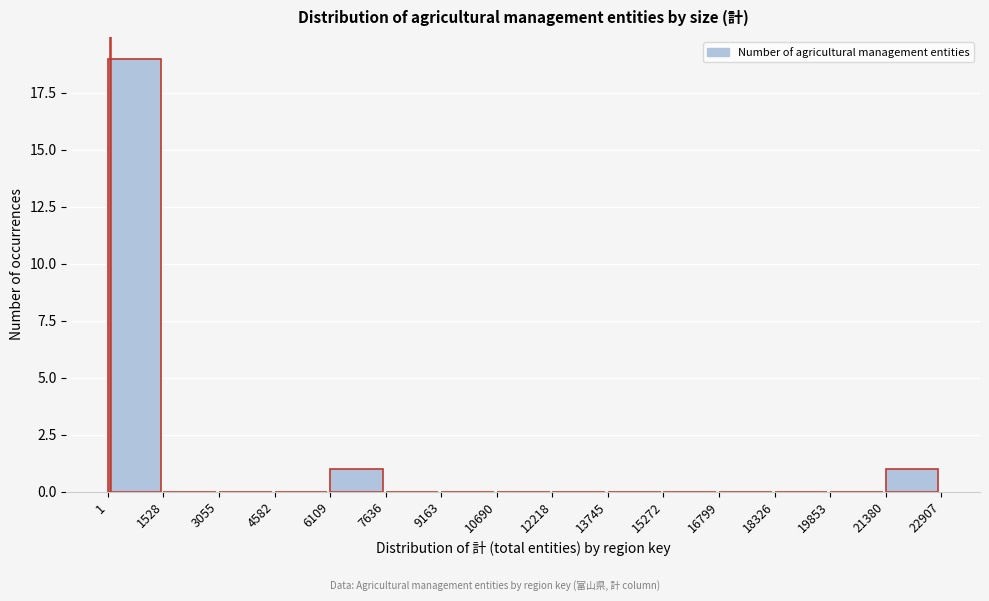

Reading left to right, transcribe this chart: for each bar, give the range it covers on the x-axis and its height. The values are not printed on the chart, so give them approximately, as read against the axis.

1 to 1528: 19
1528 to 3055: 0
3055 to 4582: 0
4582 to 6109: 0
6109 to 7636: 1
7636 to 9163: 0
9163 to 10690: 0
10690 to 12218: 0
12218 to 13745: 0
13745 to 15272: 0
15272 to 16799: 0
16799 to 18326: 0
18326 to 19853: 0
19853 to 21380: 0
21380 to 22907: 1